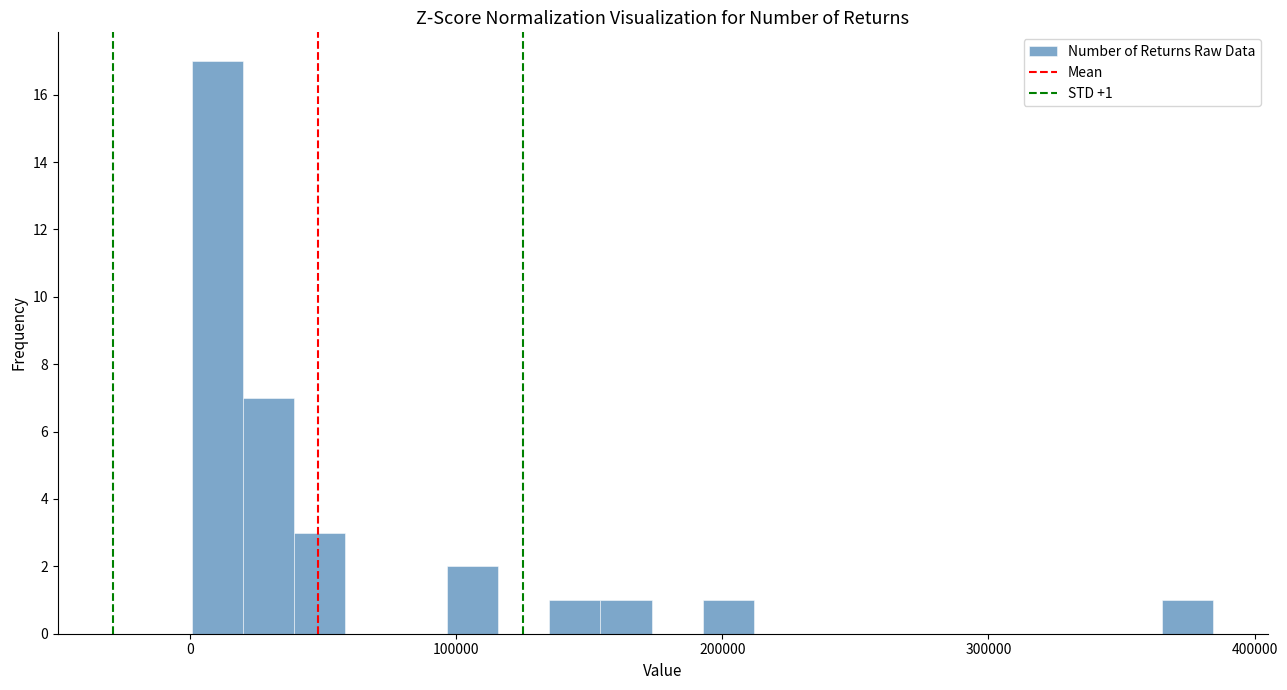

Around what value on the x-axis is the tallest bar? Give the approximate position of its centre, as read against the axis.

10000